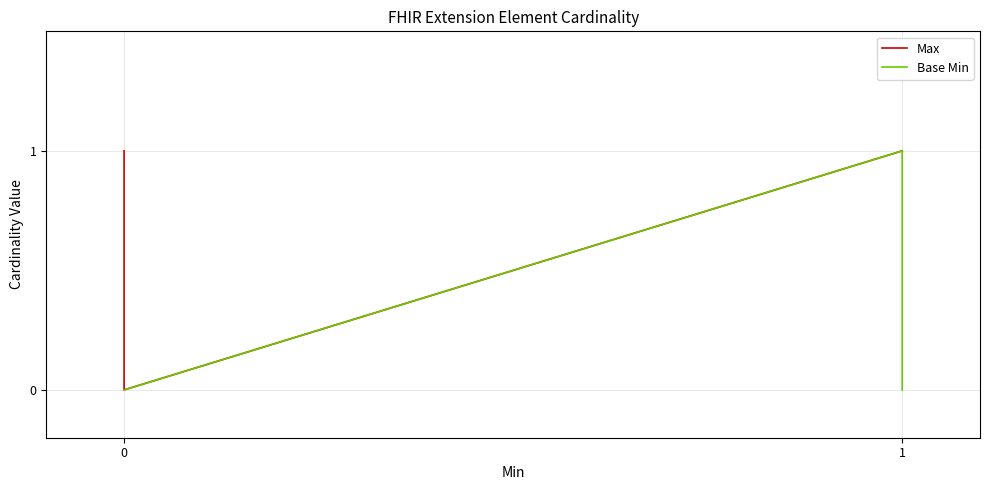

Does the chart display data point markers on the line(s)?

No